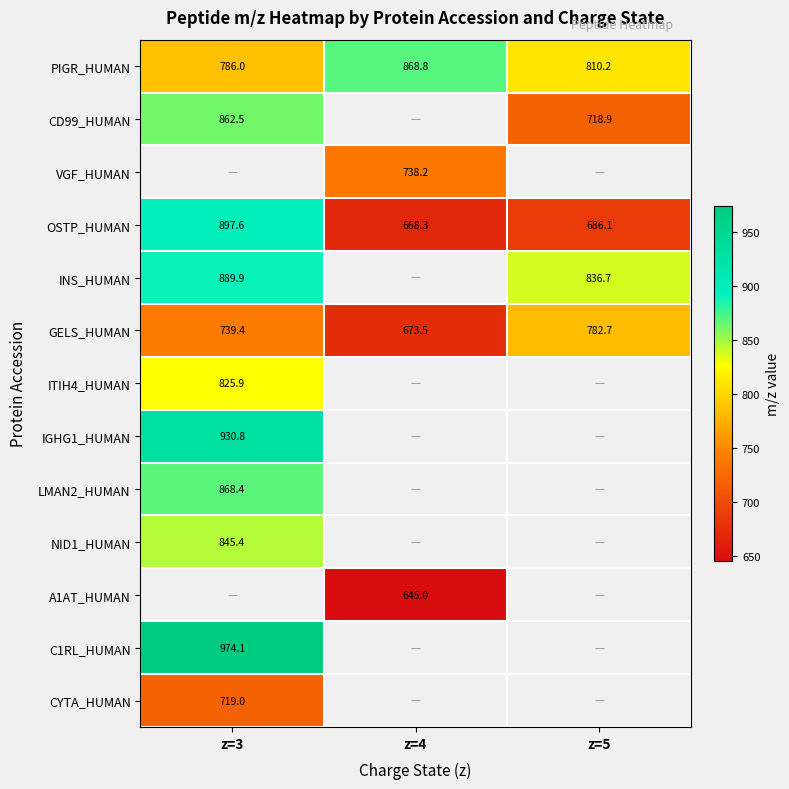

Is the value of INS_HUMAN at z=5 greater than the value of IGHG1_HUMAN at z=3?

No